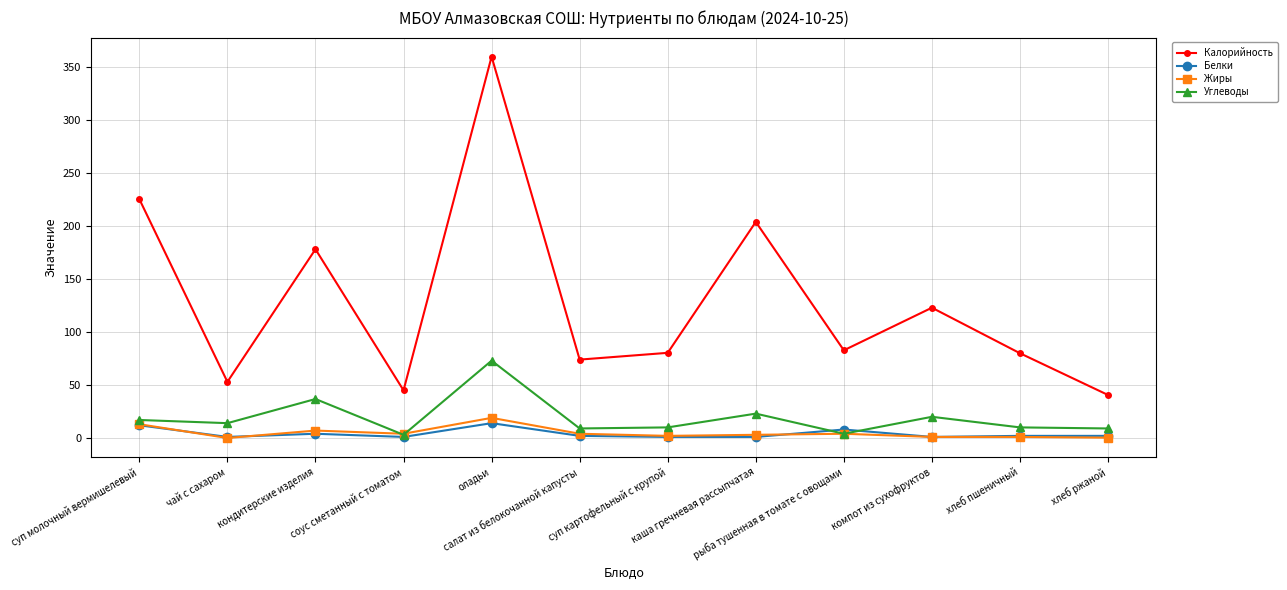

Where do Жиры and Углеводы first cross each other?

кондитерские изделия and соус сметанный с томатом